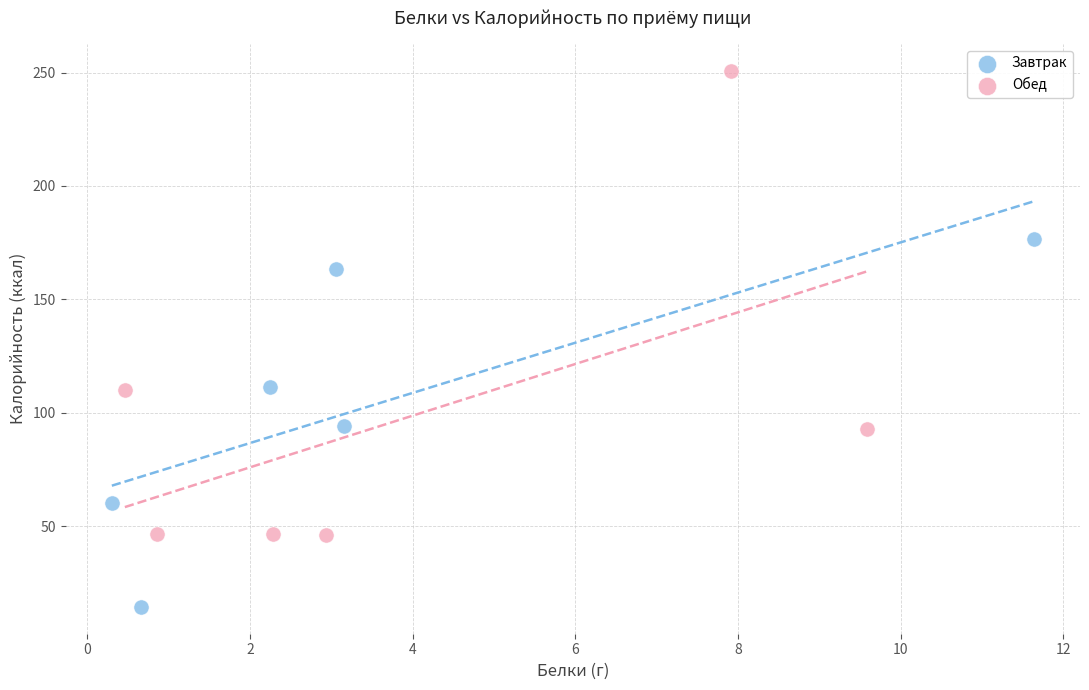

Which series has the largest Y range (max minus min)?

Обед